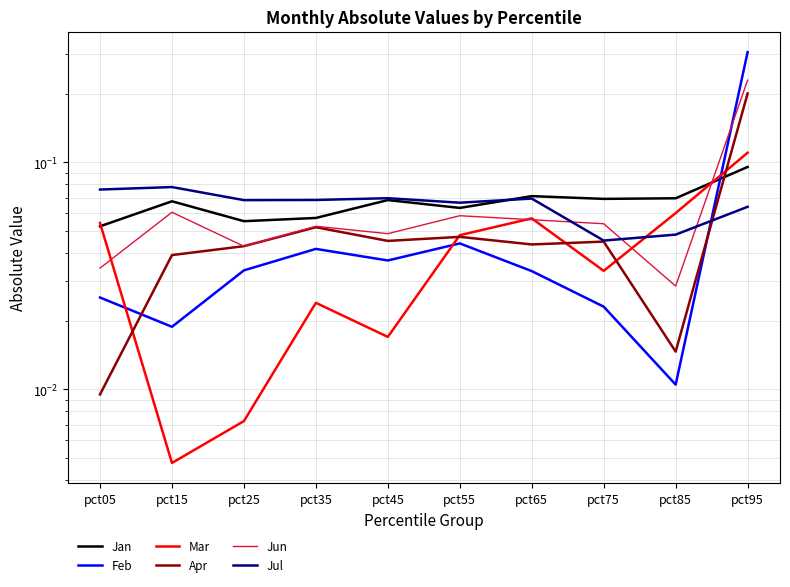

Between pct55 and pct15, which is larger?

pct15